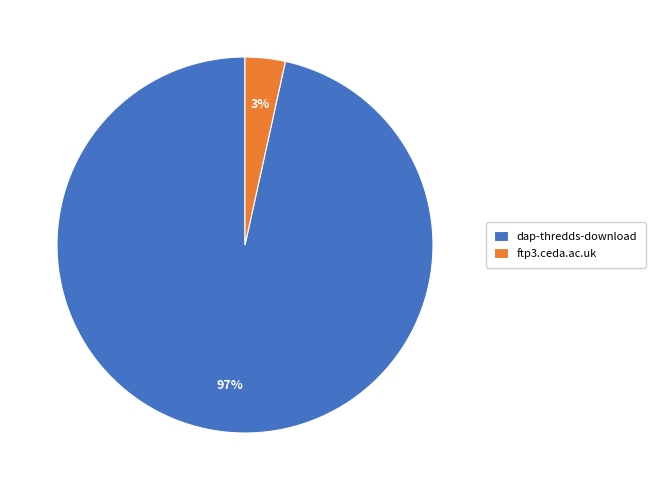

To the nearest percent, what is the combined percentage of dap-thredds-download and ftp3.ceda.ac.uk?

100%